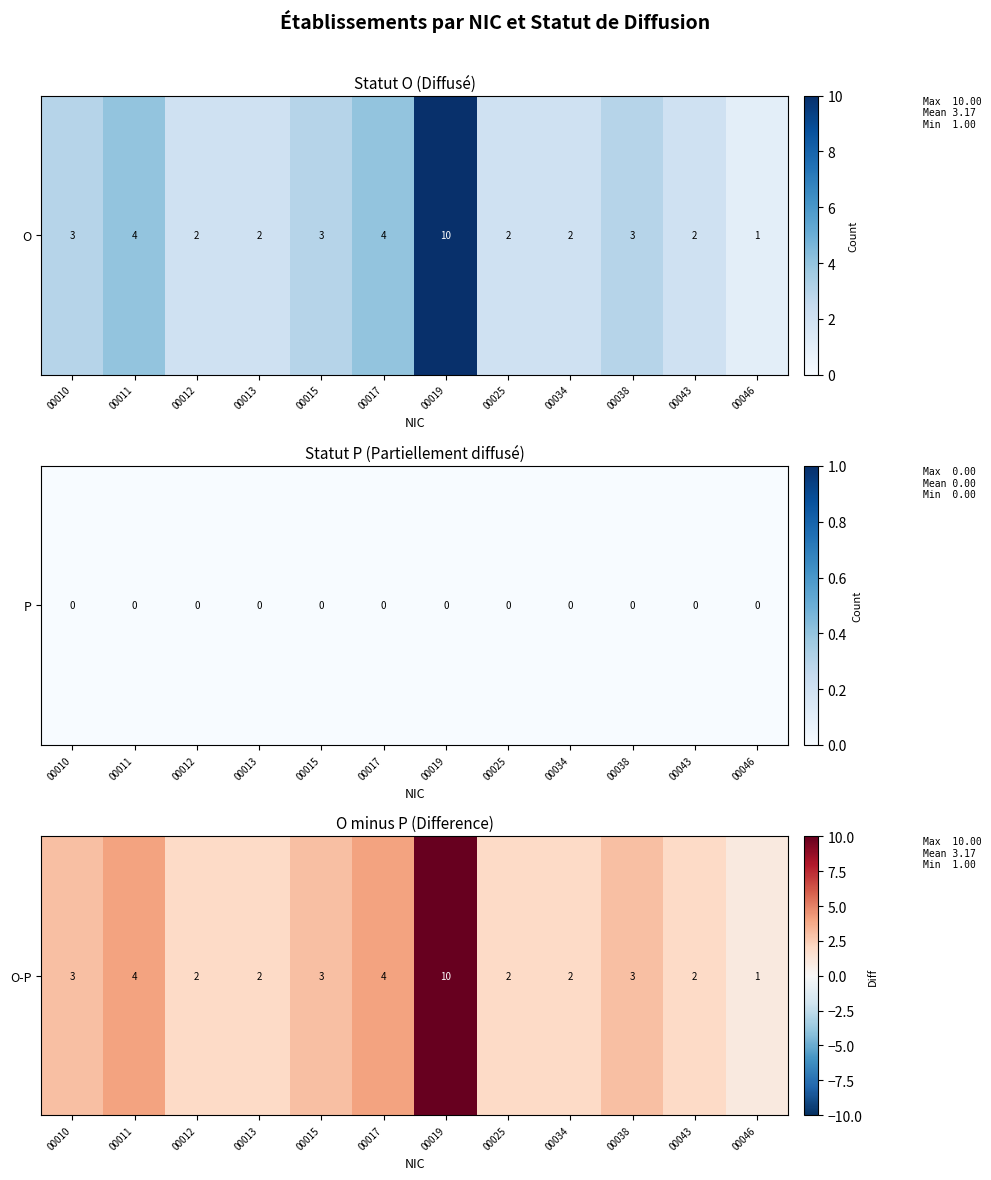

List the labels in order of value, smallest first.

00046, 00012, 00013, 00025, 00034, 00043, 00010, 00015, 00038, 00011, 00017, 00019